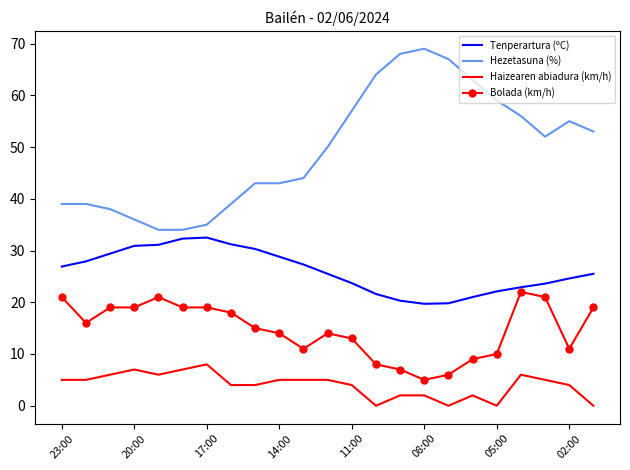

True or false: Hezetasuna (%) and Bolada (km/h) cross at least once.

False